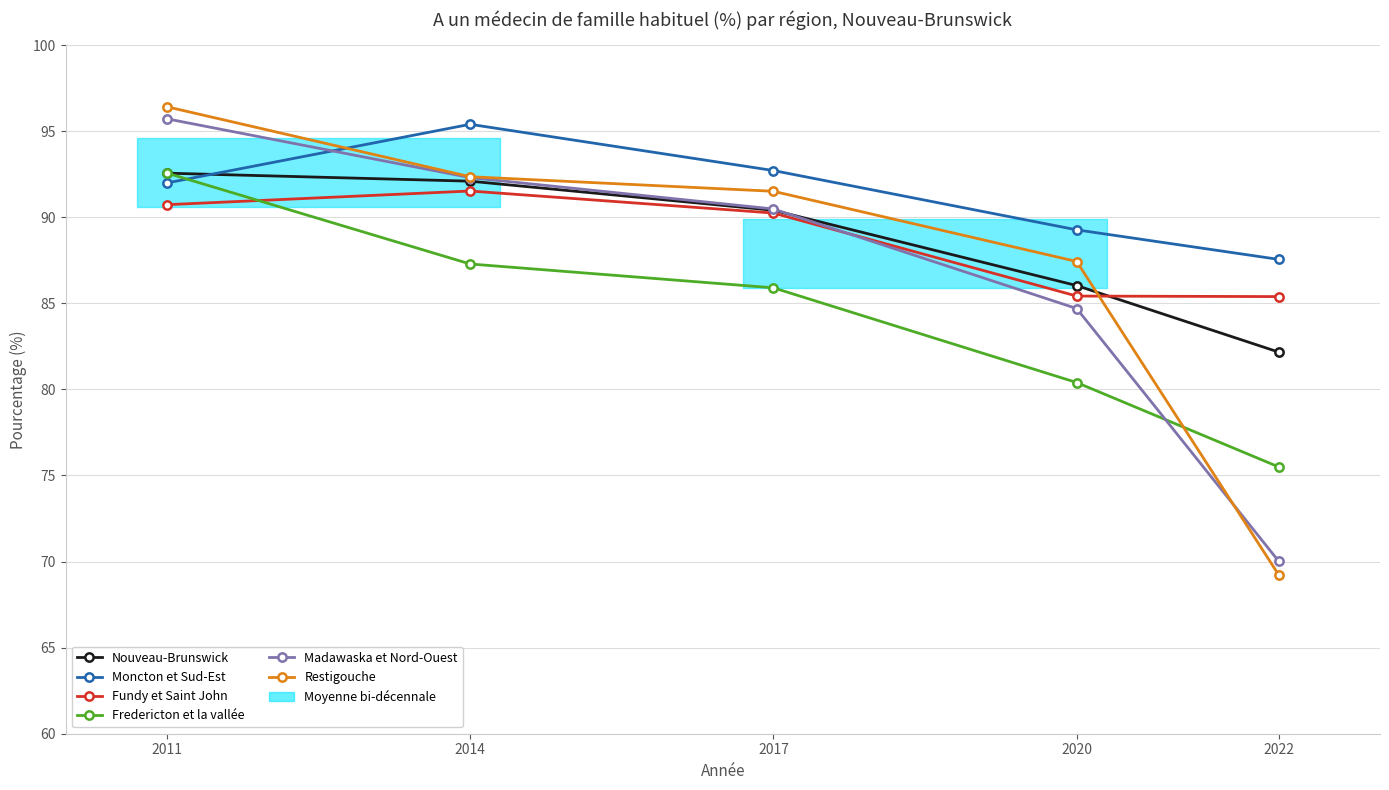

List the labels in order of Madawaska et Nord-Ouest value, smallest first.

2022, 2020, 2017, 2014, 2011